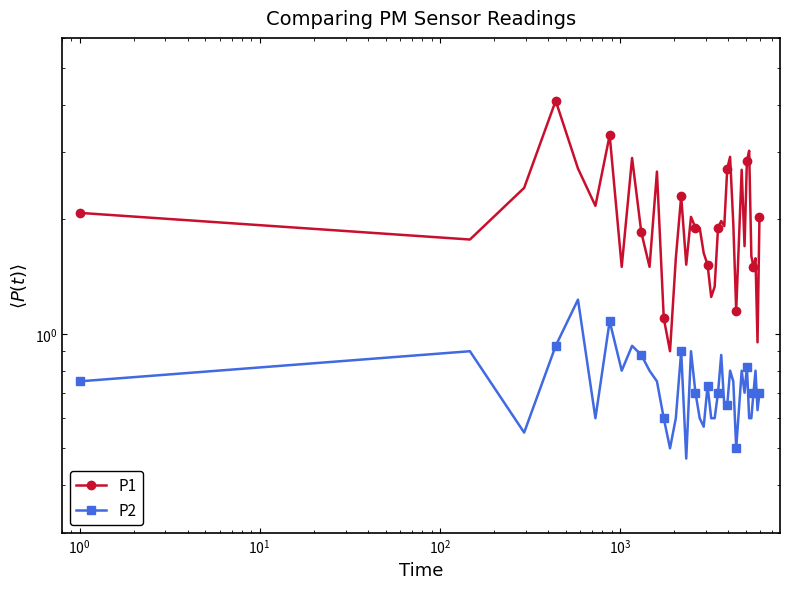

How many interior local peaks does the P1 series have?

11